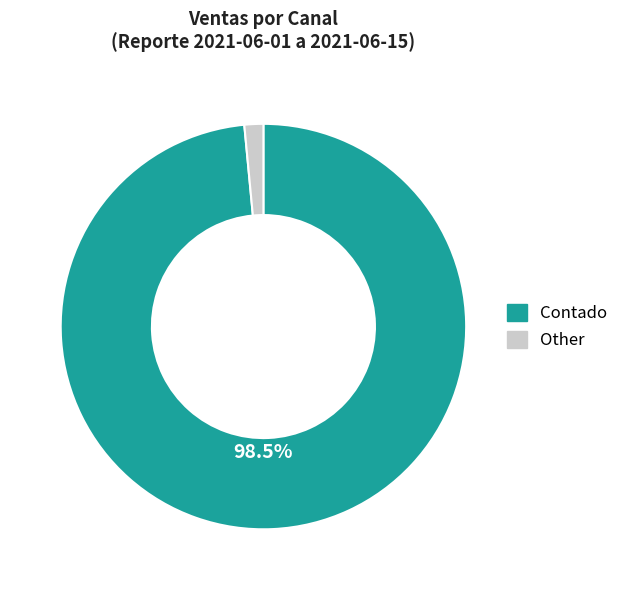

How many segments does this pie chart have?

2